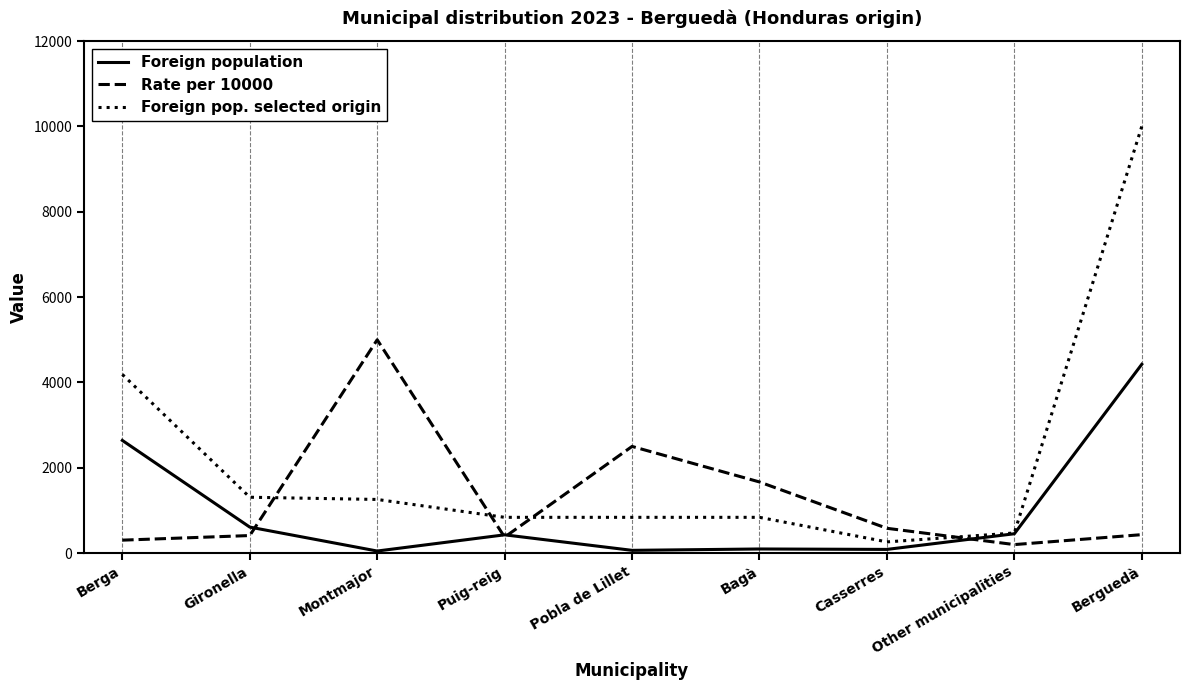

What is the difference between the maximum and minimum values in the Foreign pop. selected origin series?

9738